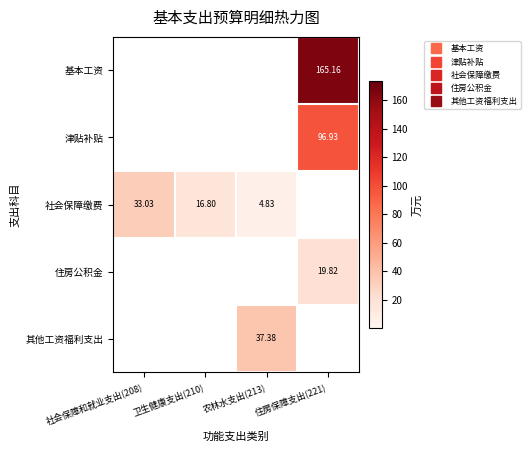

What is the difference between the 社会保障缴费 values at 住房保障支出(221) and 卫生健康支出(210)?

16.8